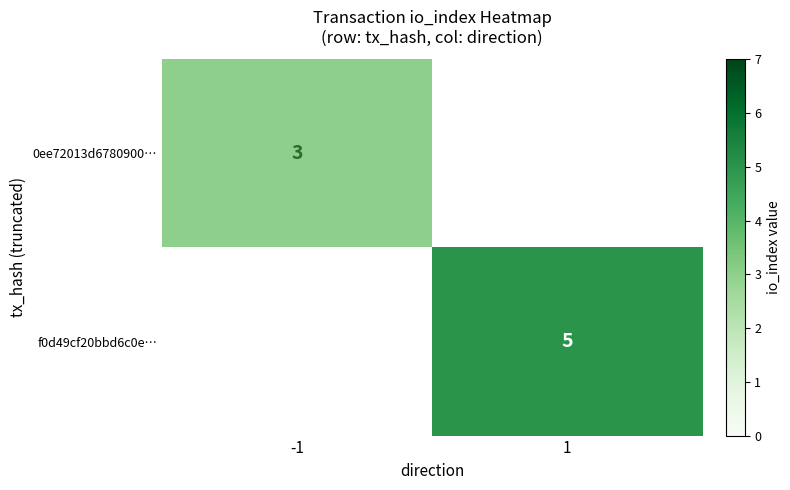

The value of f0d49cf20bbd6c0e… at 1 is 2. True or false?

False